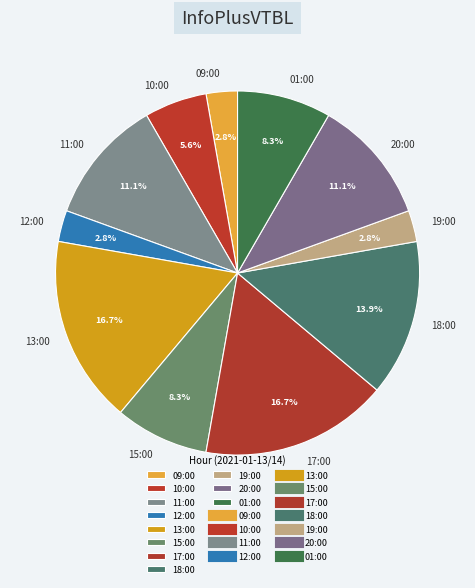

To the nearest percent, what is the difference between the largest and smallest slice percentages?

14%